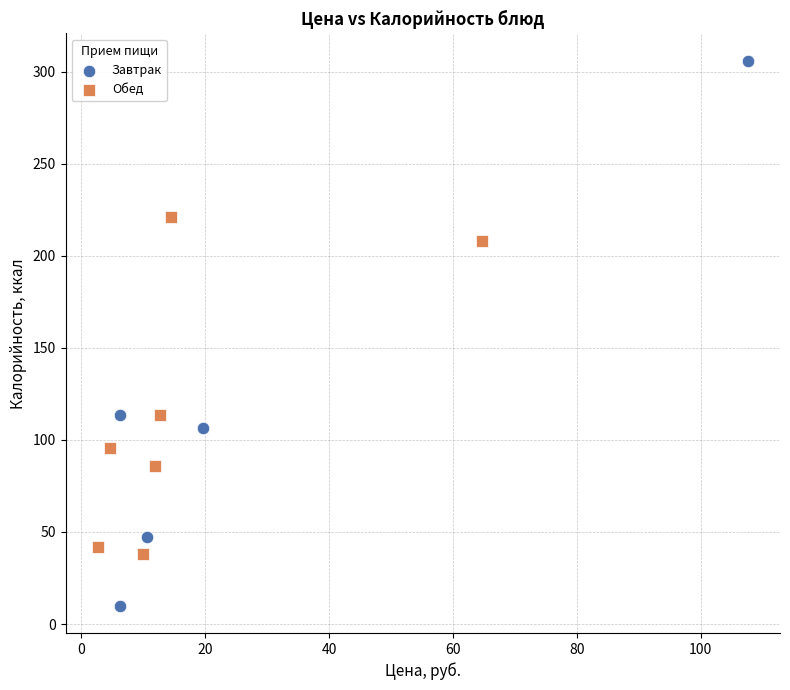

Which series contains the highest Y value?

Завтрак